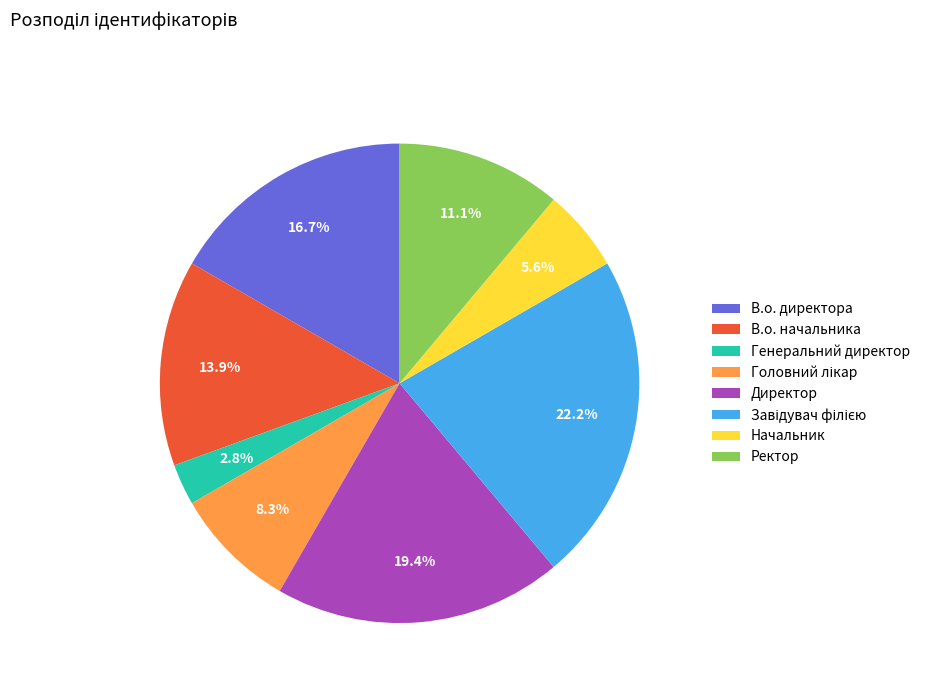

What percentage is the Директор slice, to the nearest percent?

19%